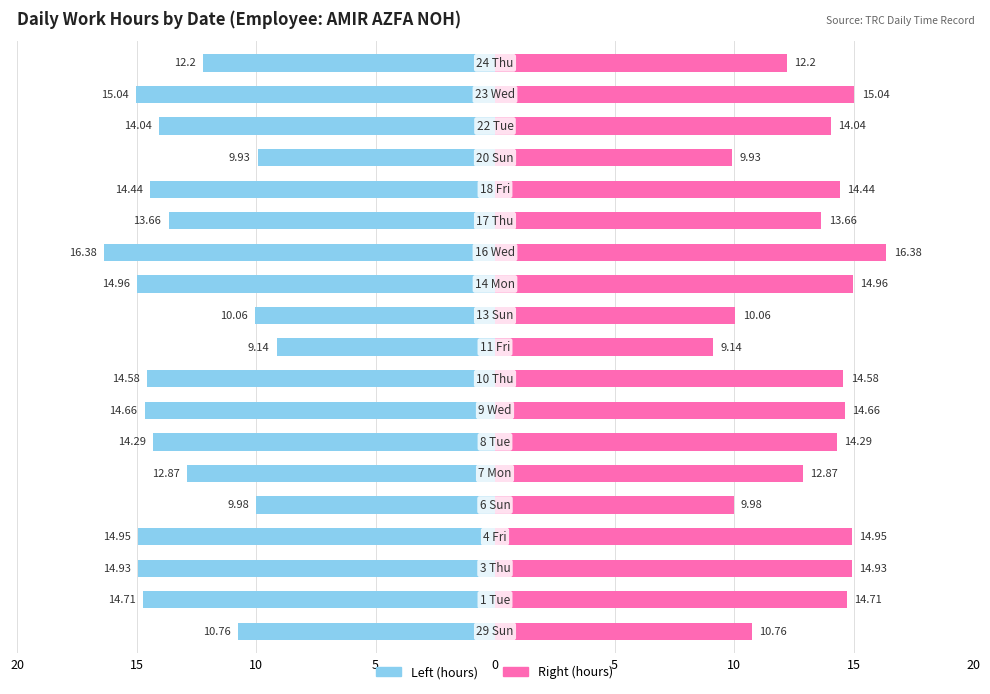

Reading left to right, extract all data points from this chart.

Low Hours (Left): -10.8	-14.7	-14.9	-14.9	-10.0	-12.9	-14.3	-14.7	-14.6	-9.1	-10.1	-15.0	-16.4	-13.7	-14.4	-9.9	-14.0	-15.0	-12.2
Low Hours (Right): 10.8	14.7	14.9	14.9	10.0	12.9	14.3	14.7	14.6	9.1	10.1	15.0	16.4	13.7	14.4	9.9	14.0	15.0	12.2